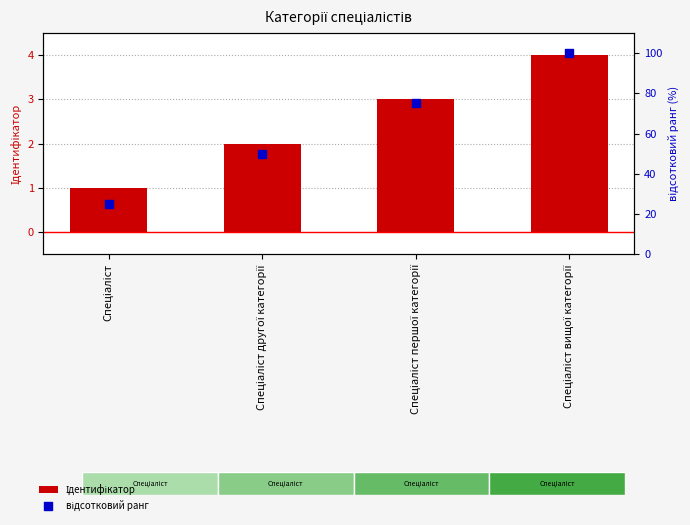

Which series has the largest Y range (max minus min)?

відсотковий ранг